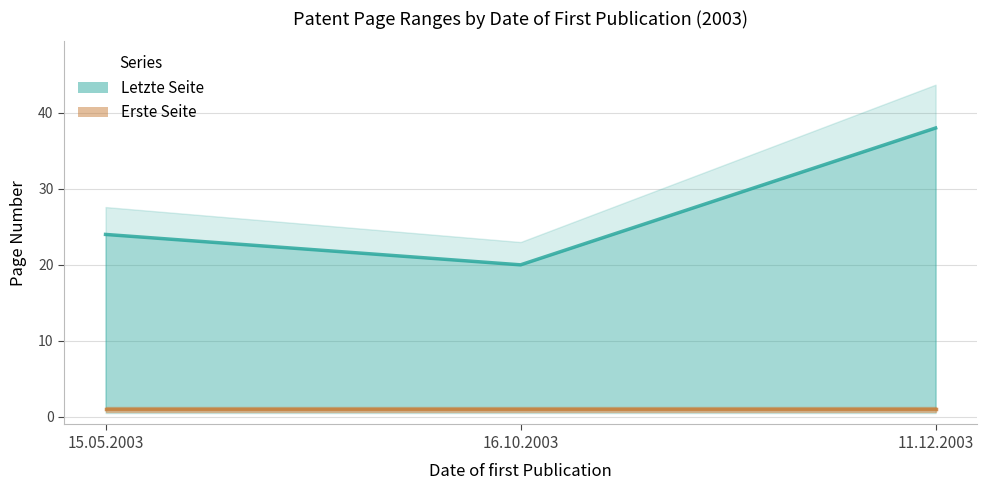

What is the maximum value shown in the chart?

38